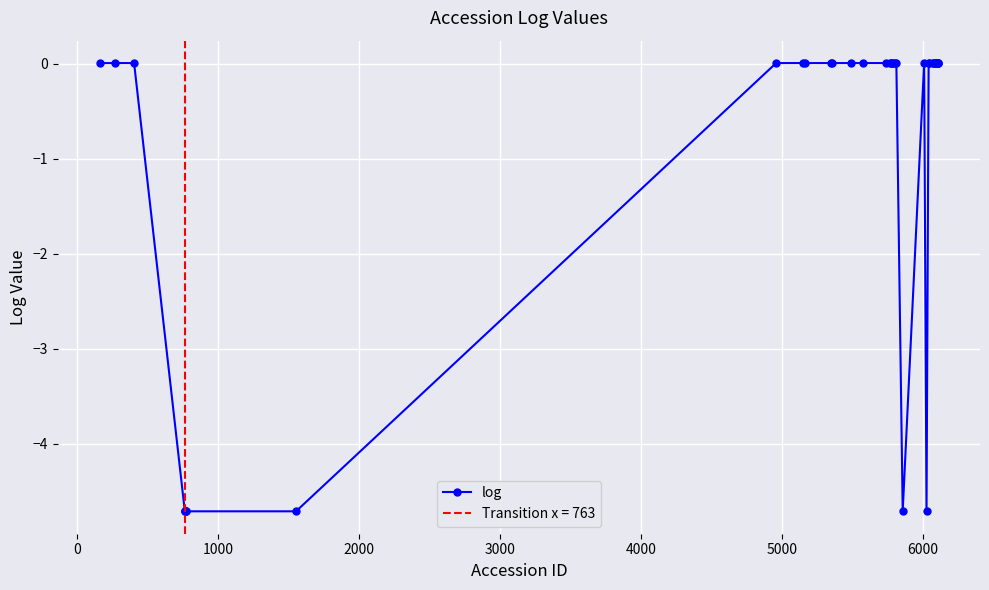

What is the minimum value for log?

-4.7